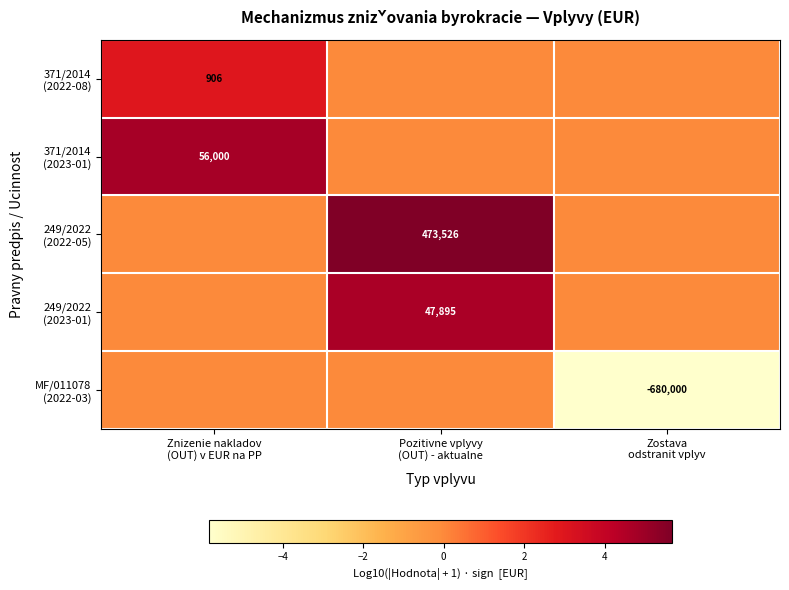

Which series has the widest spread of values?

MF/011078 (2022-03)